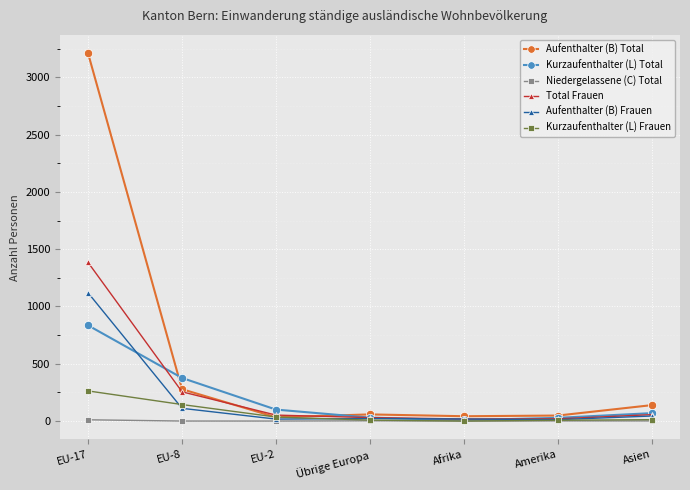

Does the chart have visible grid lines?

Yes